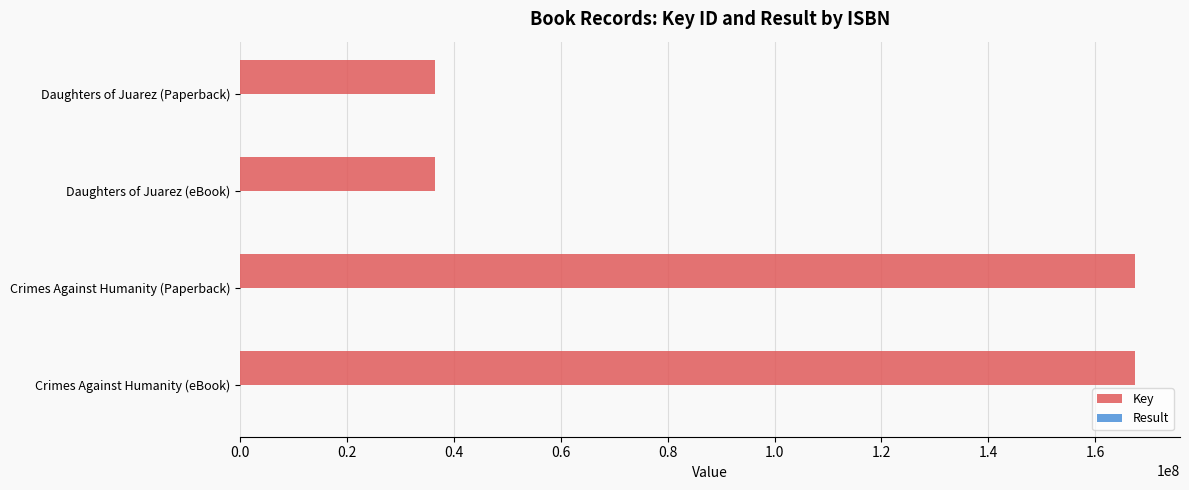

Between Crimes Against Humanity (eBook) and Daughters of Juarez (Paperback), which series saw the biggest shift?

Key